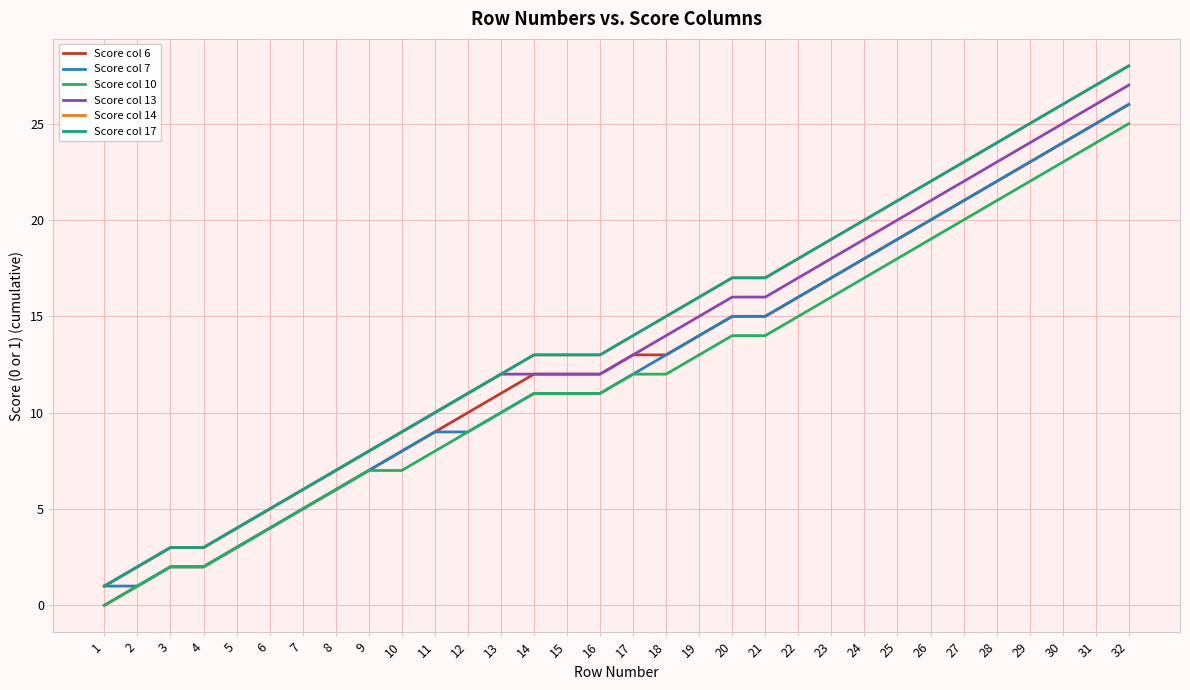

Does the chart display data point markers on the line(s)?

No